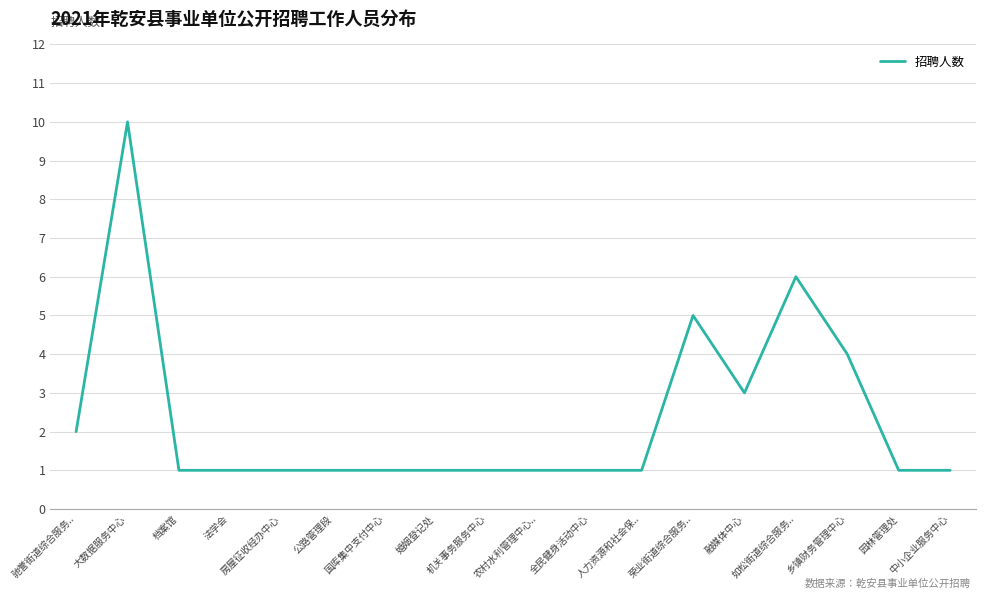

How many lines are shown in the chart?

1